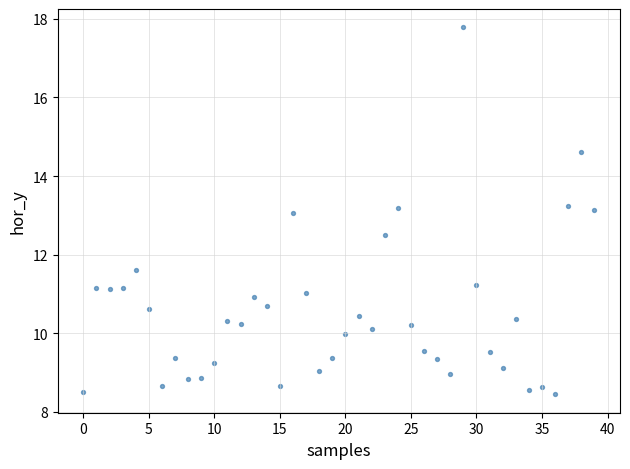

What is the range of Y values (max minus min)?

9.3